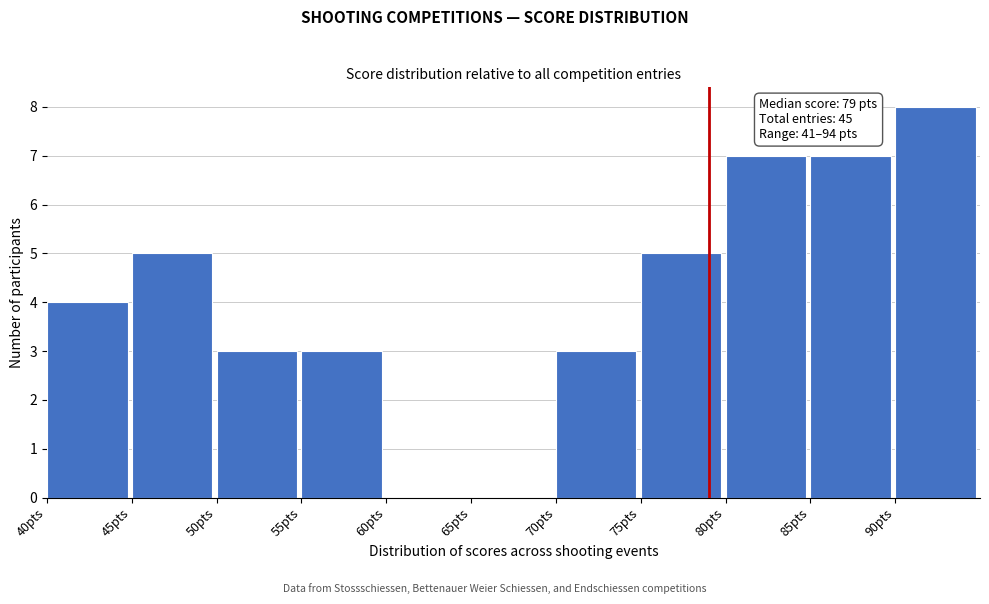

Which range on the x-axis has the tallest bar?

90 to 95